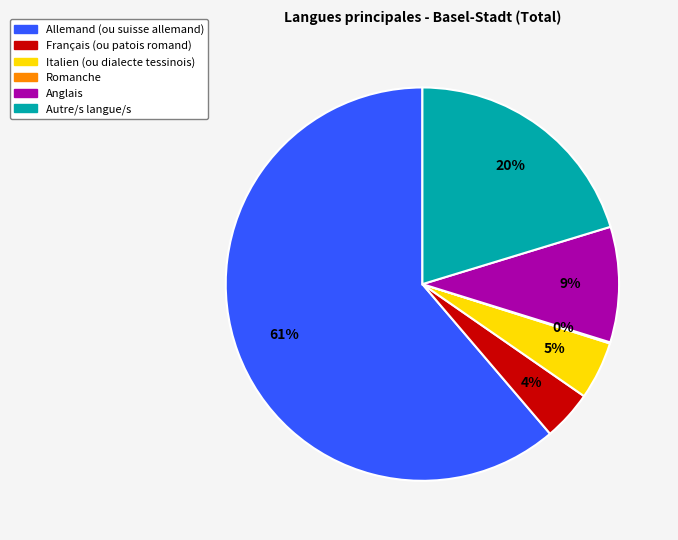

What is the largest slice in the pie chart?

Allemand (ou suisse allemand)